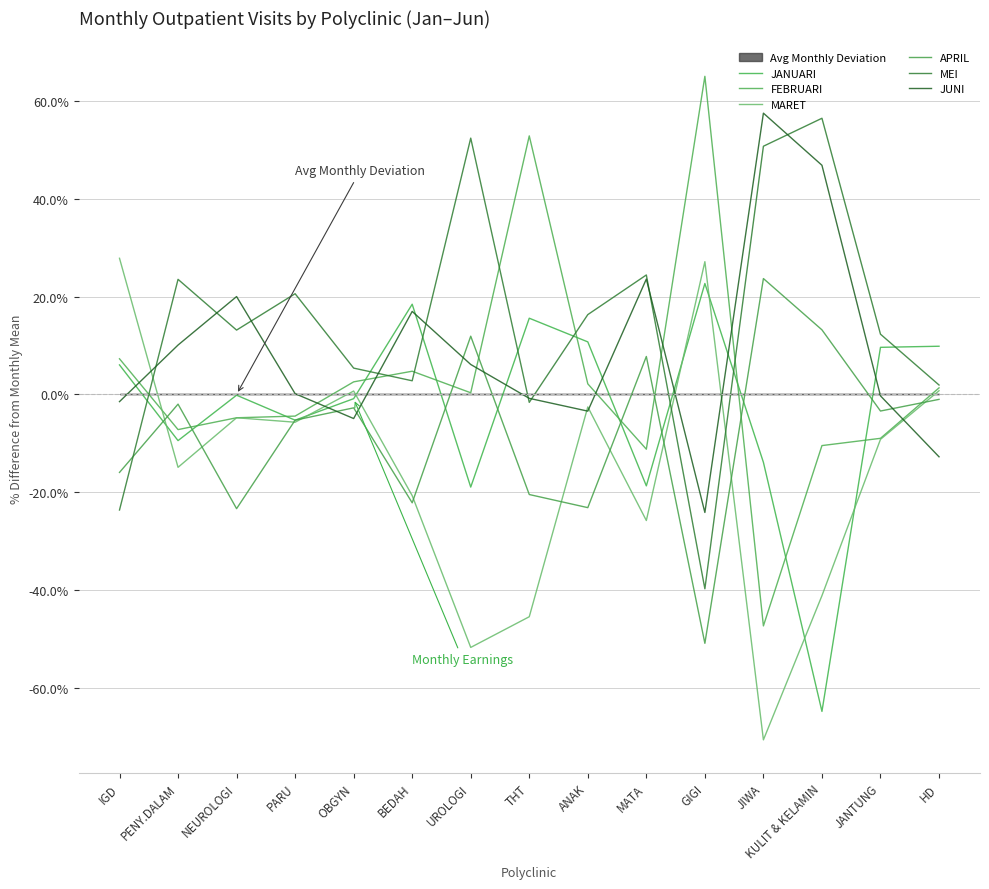

In FEBRUARI, how many points are lower than both neighbors (excluding endpoints)?

4